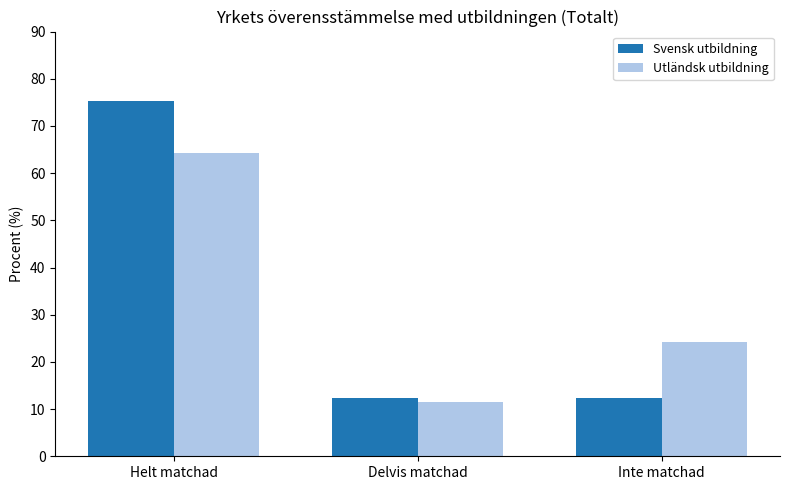

What is the difference between the Svensk utbildning values at Delvis matchad and Helt matchad?

62.9